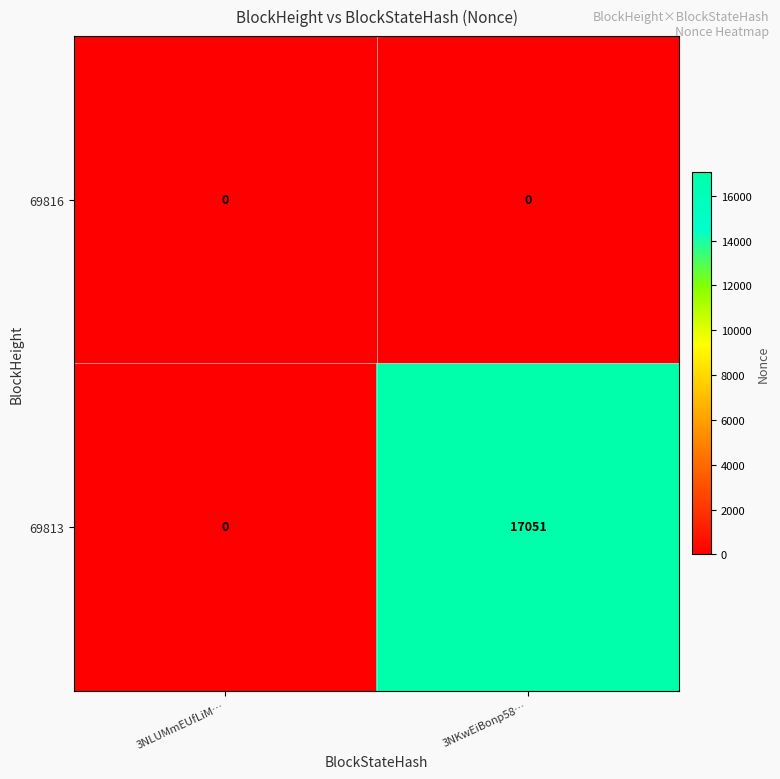

At how many categories does at least one series exceed 4674?

1